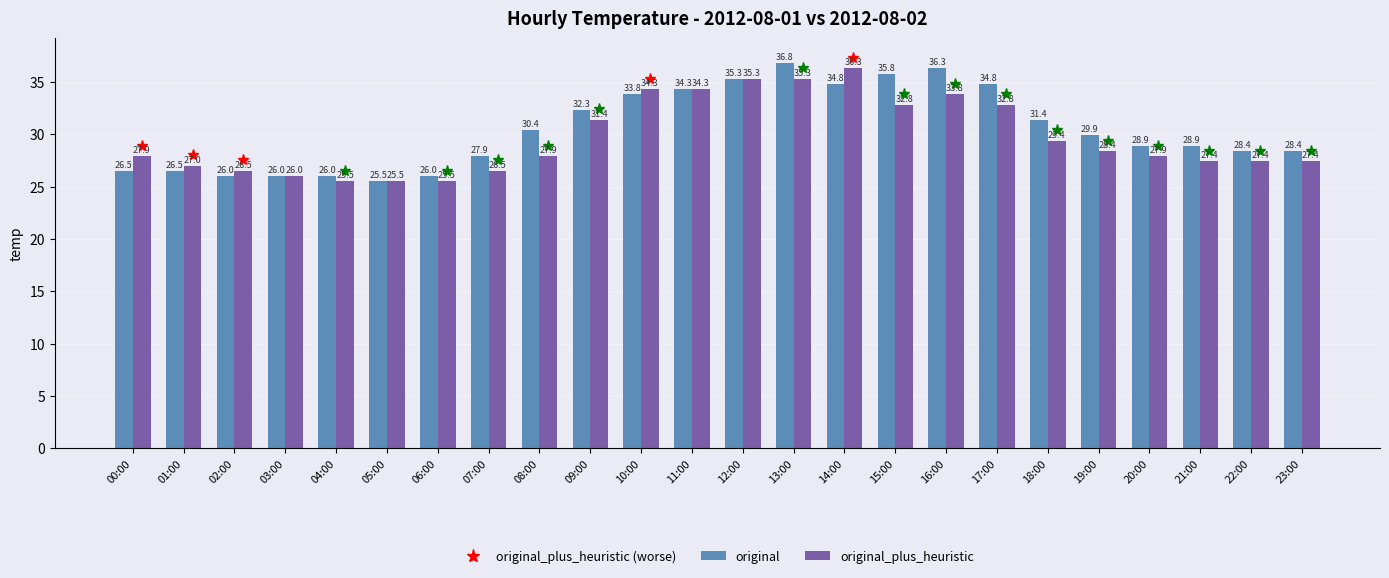

Reading left to right, extract all data points from this chart.

original: 26.5	26.5	26.0	26.0	26.0	25.5	26.0	27.9	30.4	32.3	33.8	34.3	35.3	36.8	34.8	35.8	36.3	34.8	31.4	29.9	28.9	28.9	28.4	28.4
original_plus_heuristic: 27.9	27.0	26.5	26.0	25.5	25.5	25.5	26.5	27.9	31.4	34.3	34.3	35.3	35.3	36.3	32.8	33.8	32.8	29.4	28.4	27.9	27.4	27.4	27.4